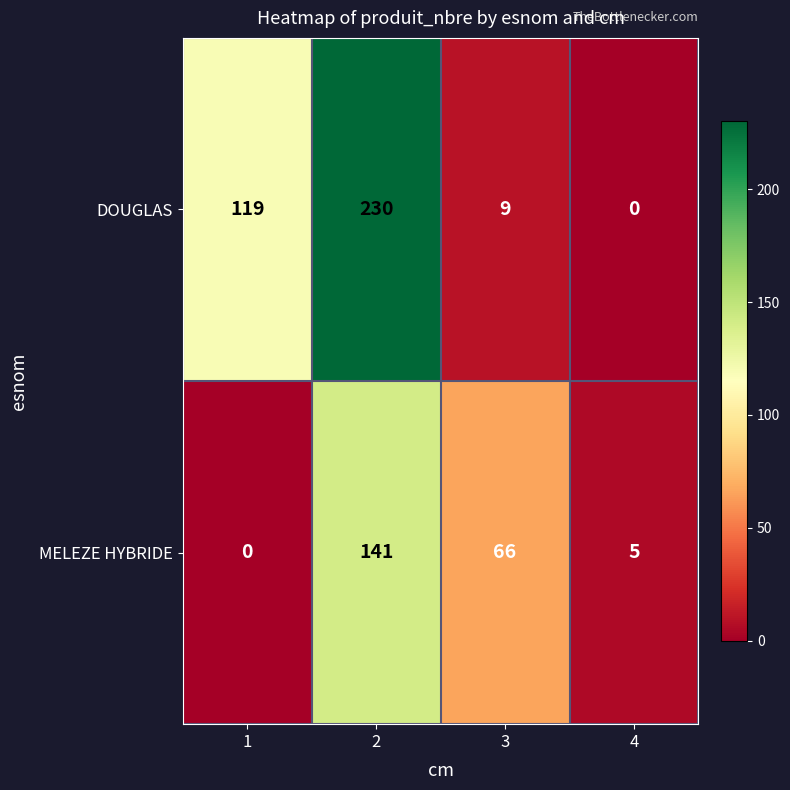

What is the maximum value for DOUGLAS?

230